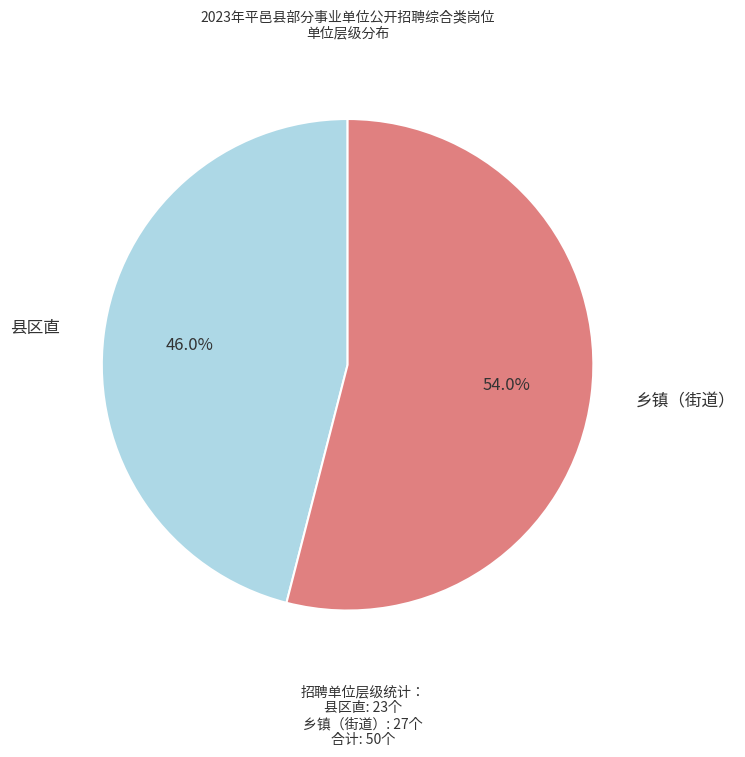

Which slice is the smallest?

县区直